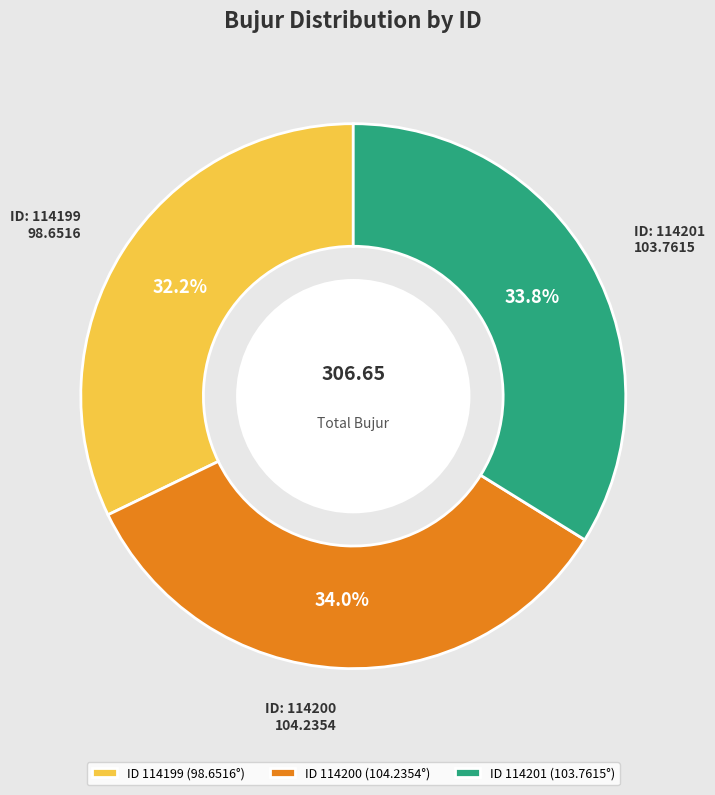

What is the total percentage of ID 114200 (104.2354°) and ID 114201 (103.7615°)?

67.8%